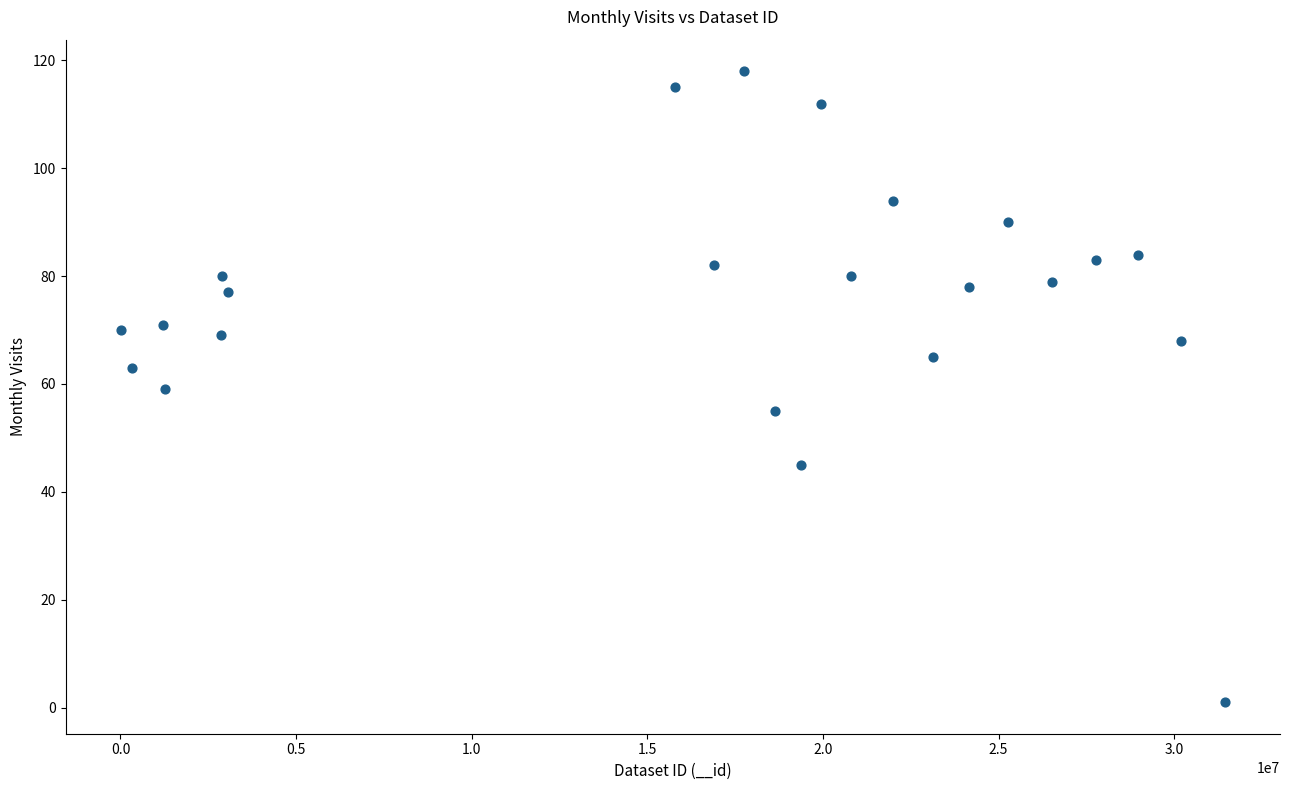

What is the range of Y values (max minus min)?

117